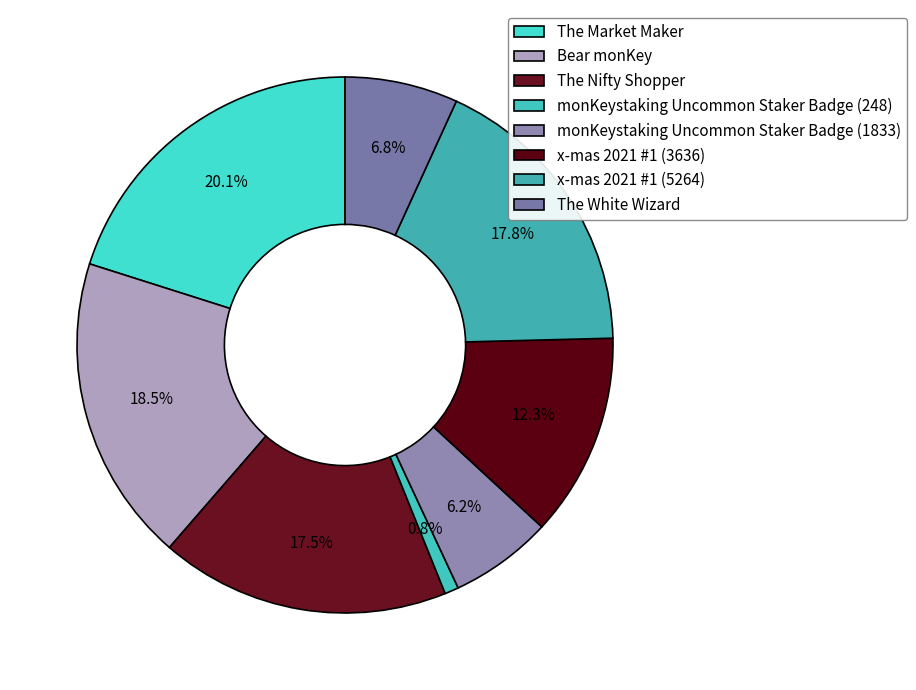

Is it true that x-mas 2021 #1 (5264) is 9% of the pie?

False